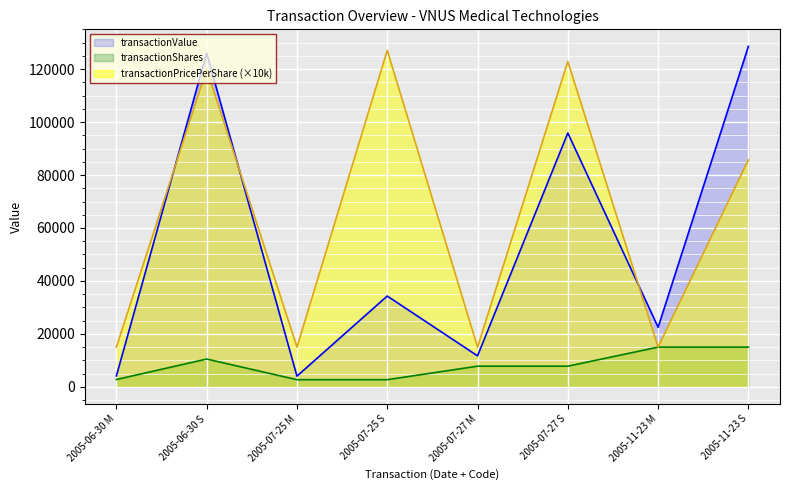

List the labels in order of transactionValue value, smallest first.

2005-07-25 M, 2005-06-30 M, 2005-07-27 M, 2005-11-23 M, 2005-07-25 S, 2005-07-27 S, 2005-06-30 S, 2005-11-23 S